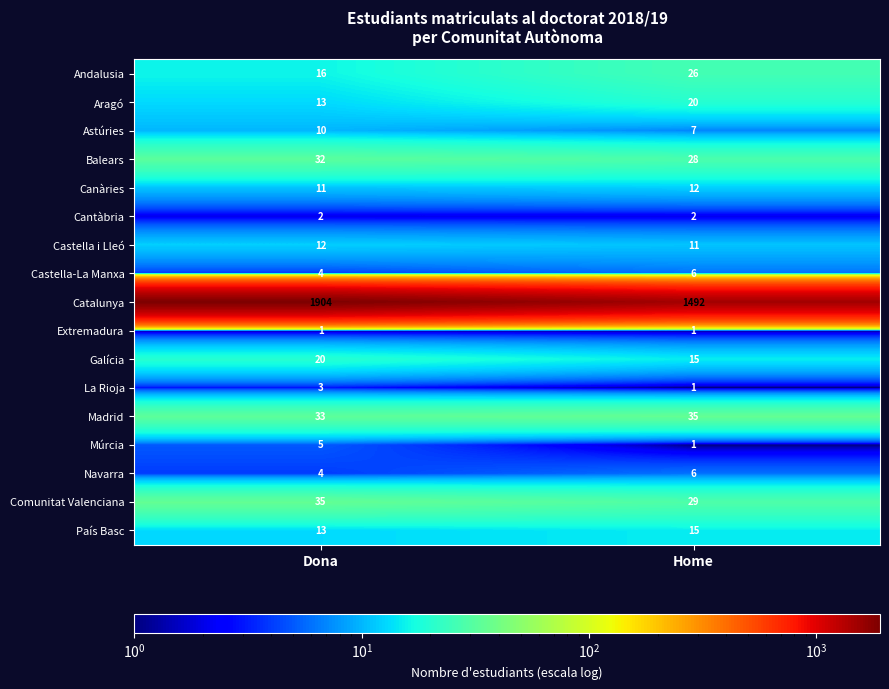

At which category is the sum across all series the highest?

Dona